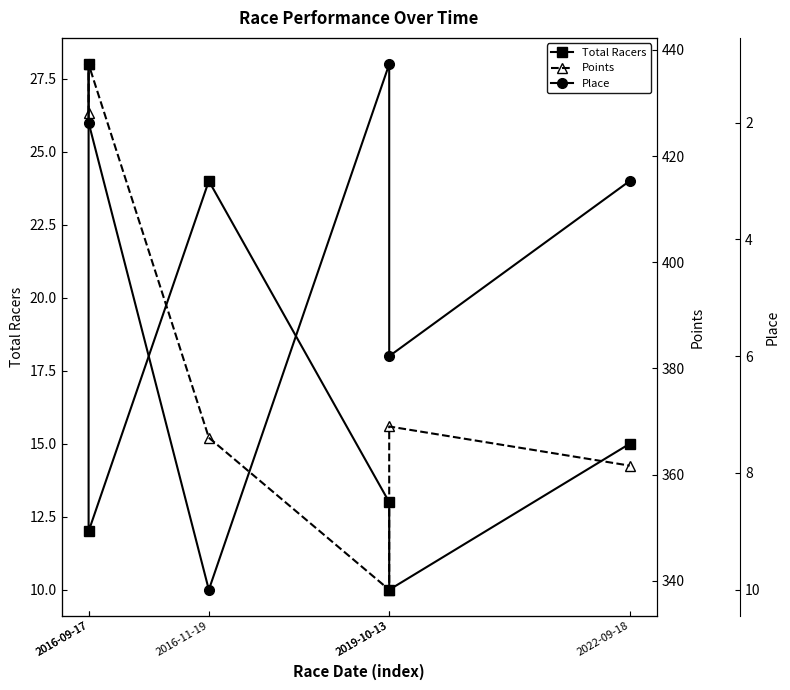

What is the sum of the Total Racers values at 2019-10-13 and 2016-09-17?

41.0